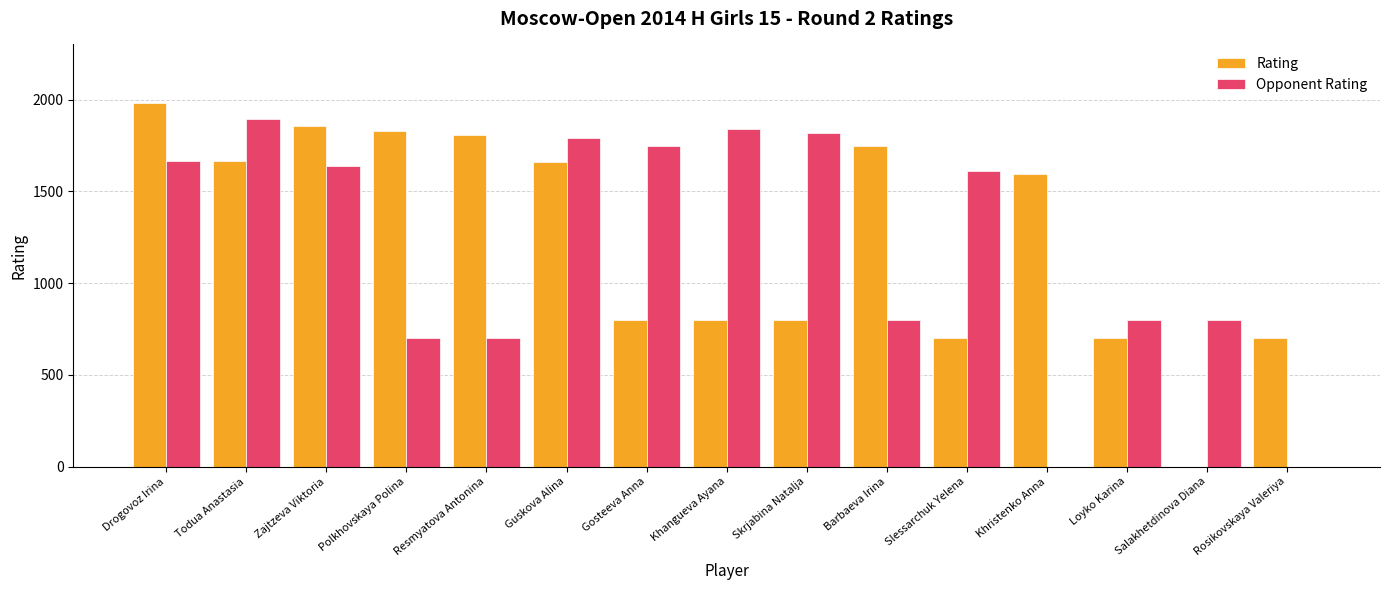

What value does the Rating series have at Skrjabina Natalja, to the nearest 50?

800